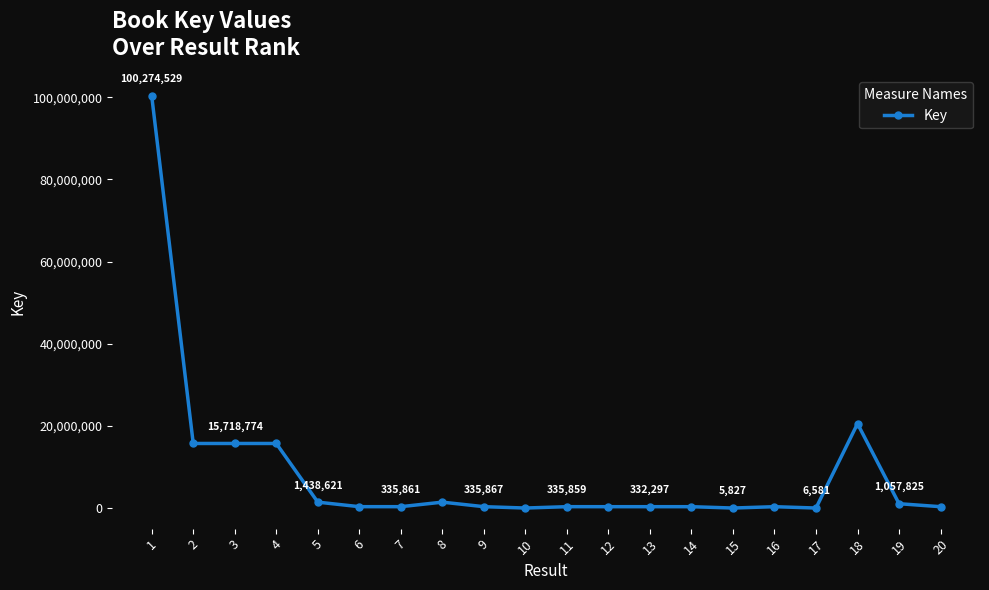

What is the greatest value displayed?

100274529